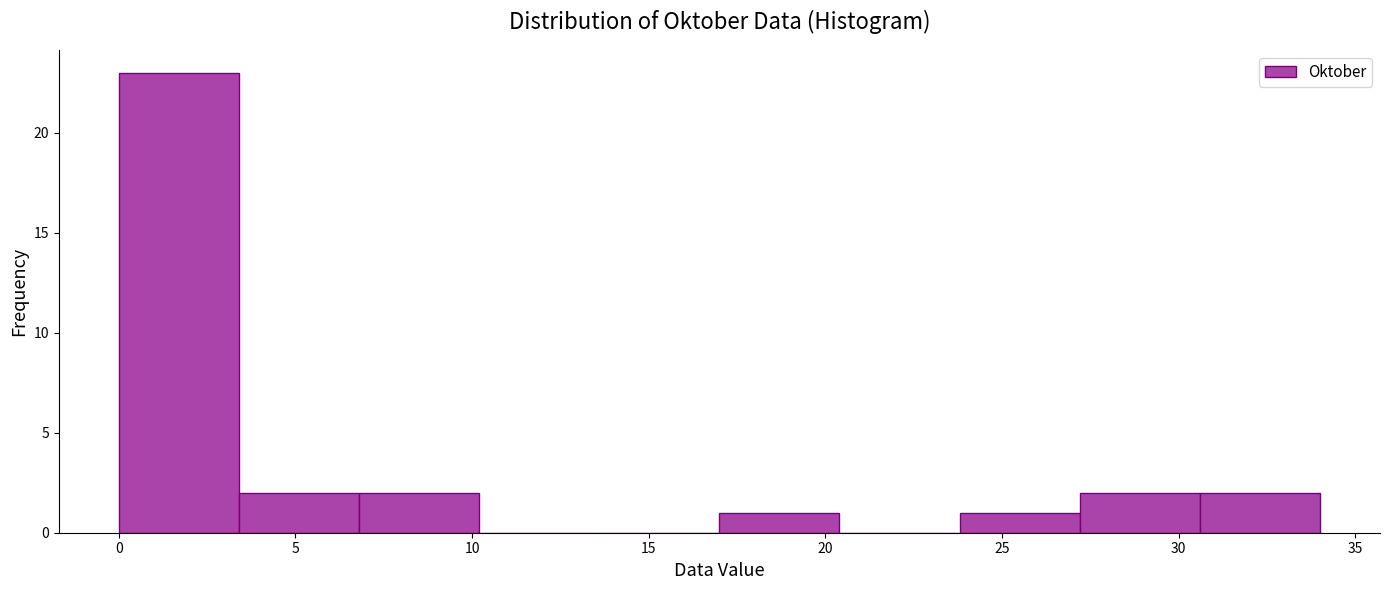

Over which range of the x-axis is the bar tallest?

0.0 to 3.4